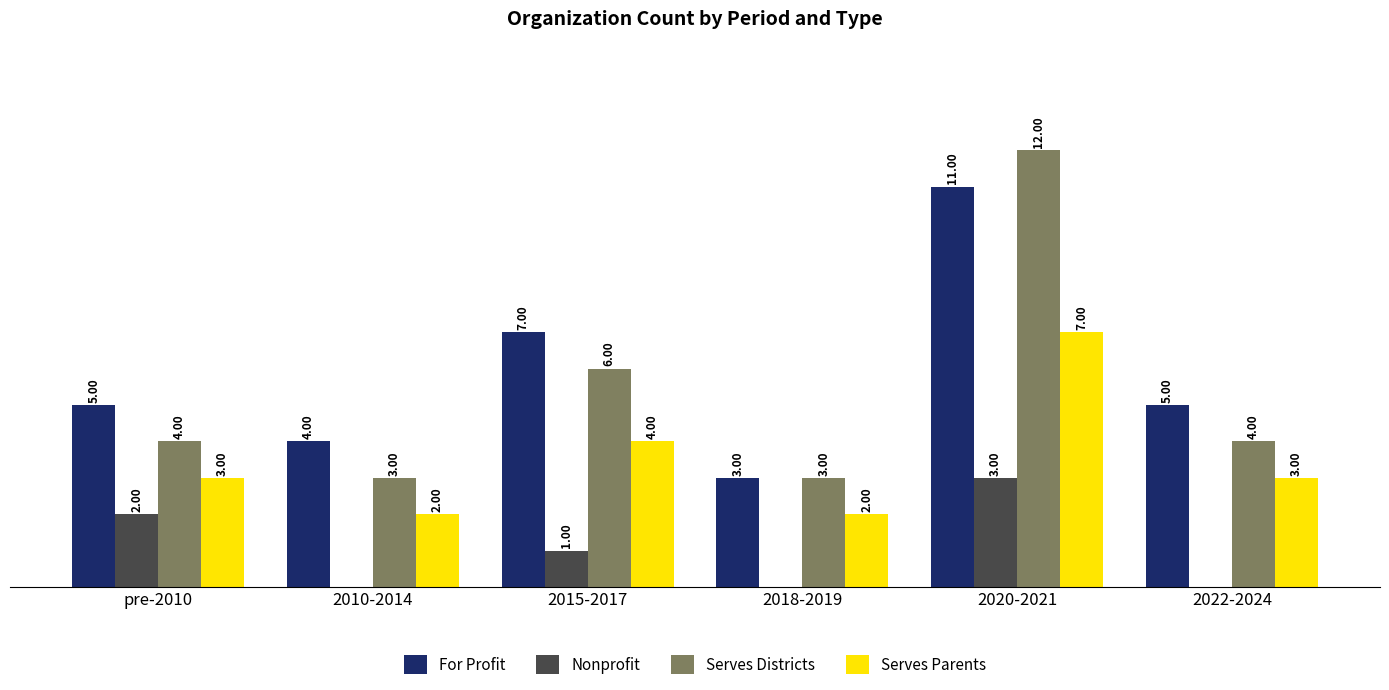

Is the value of Serves Parents at 2022-2024 greater than the value of For Profit at 2010-2014?

No